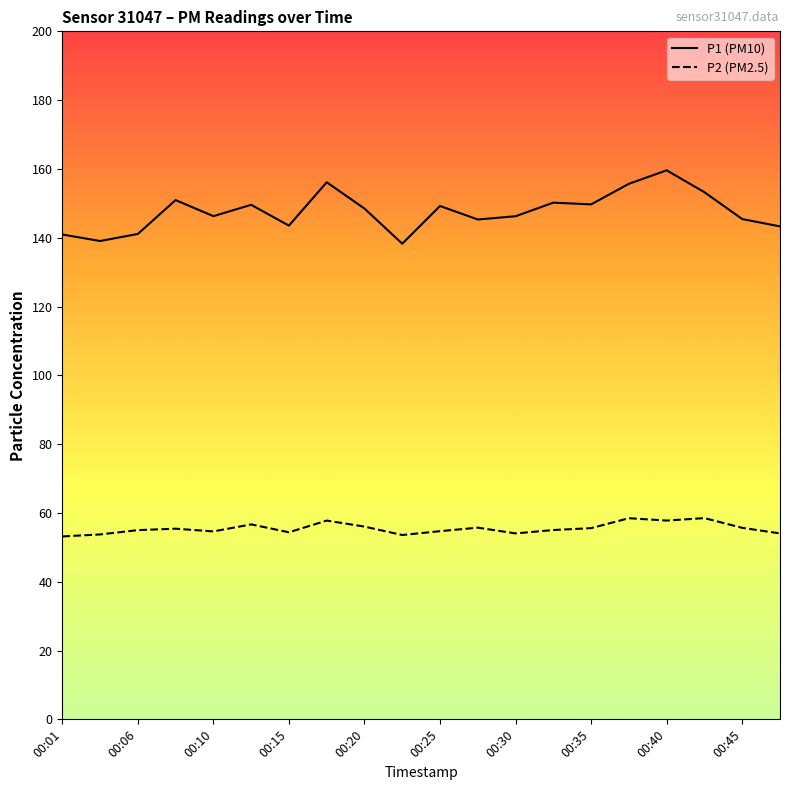

True or false: P2 (PM2.5) has more than 0 interior local peaks.

True